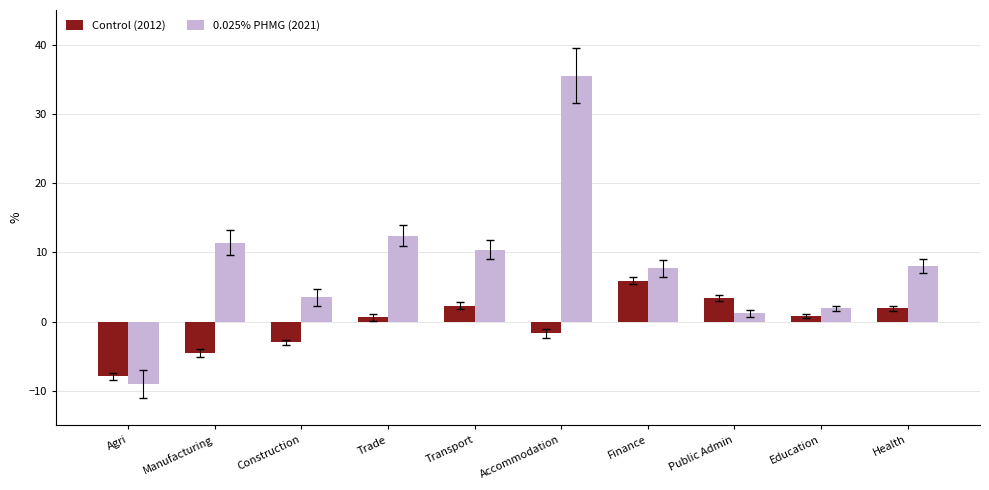

Rank the series by their average value, from lowest to highest.

Control (2012), 0.025% PHMG (2021)